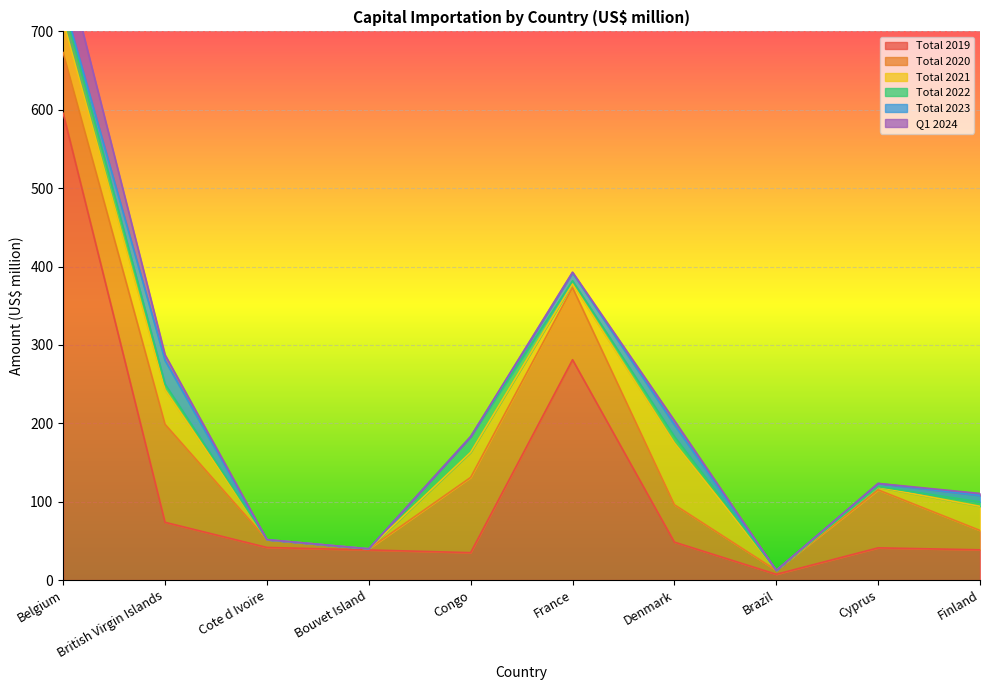

What is the label of the 8th point from the left?

Brazil